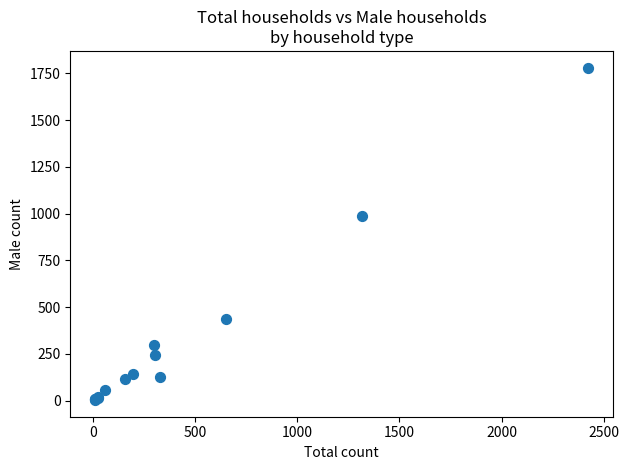

What Y value in the scatter plot is closest to 892?

987